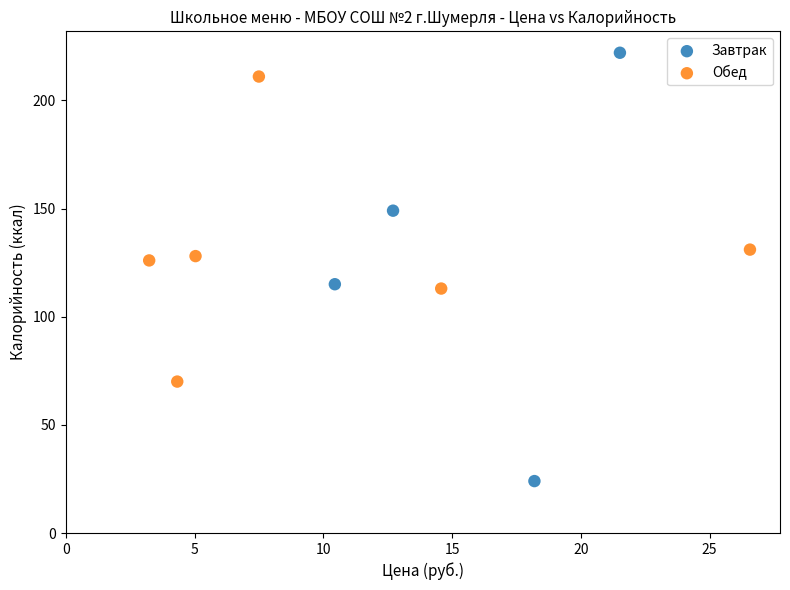

Which series reaches the maximum Y coordinate?

Завтрак